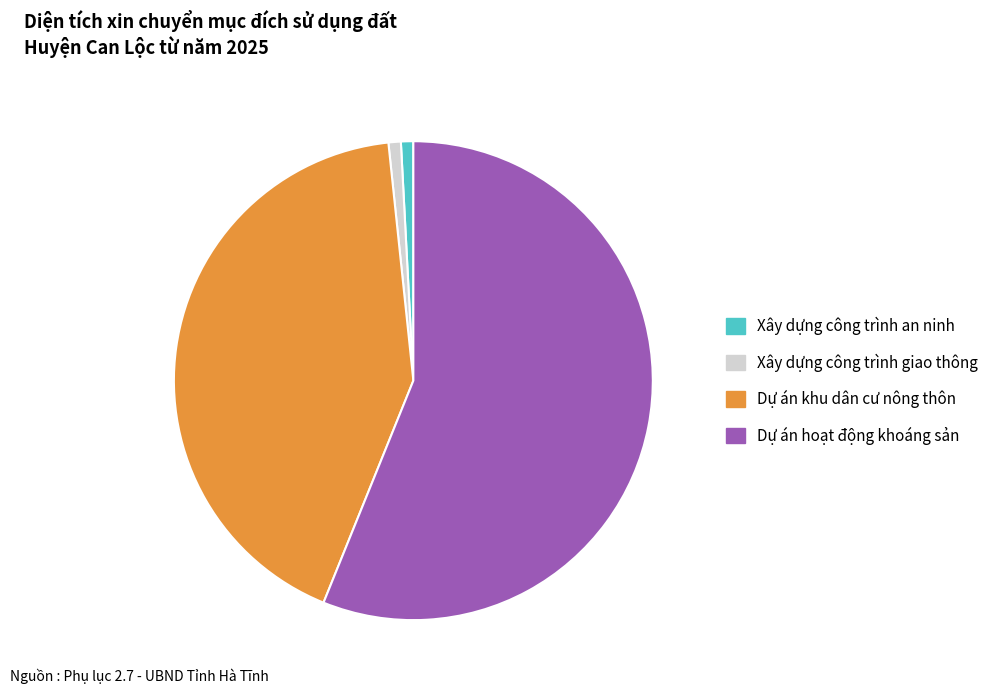

Do Xây dựng công trình an ninh and Xây dựng công trình giao thông together represent more than half of the pie?

No